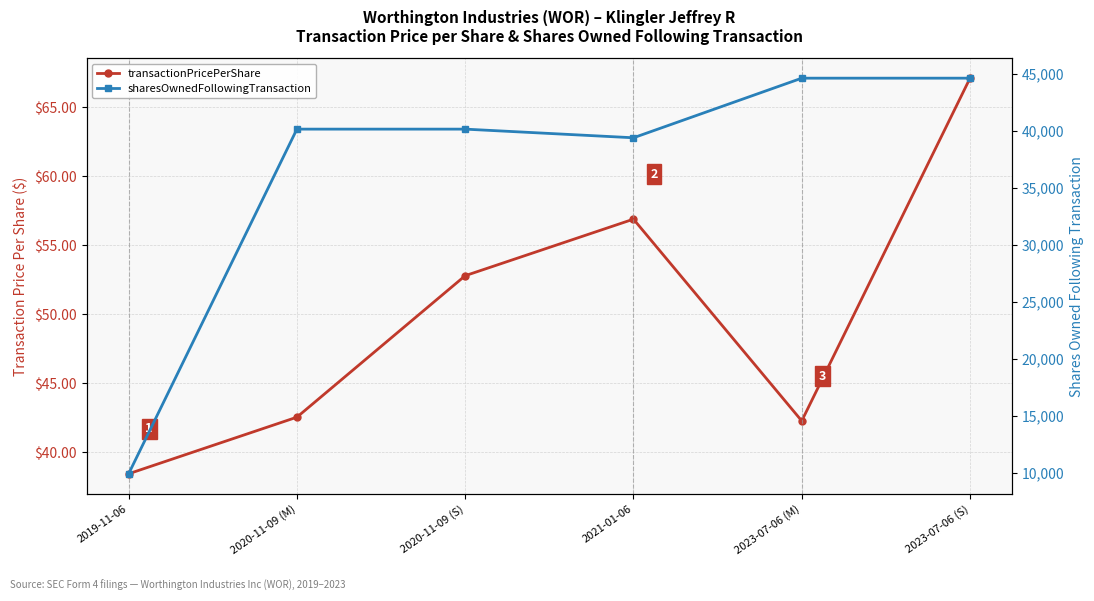

What is the label of the 6th point from the right?

2019-11-06